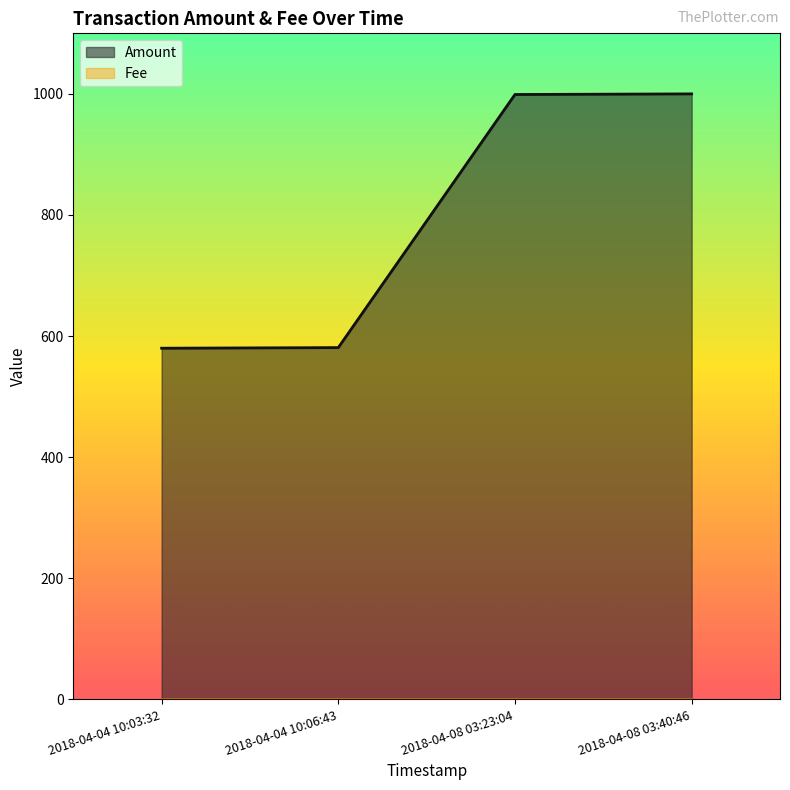

What is the label of the 2nd point from the left?

2018-04-04 10:06:43